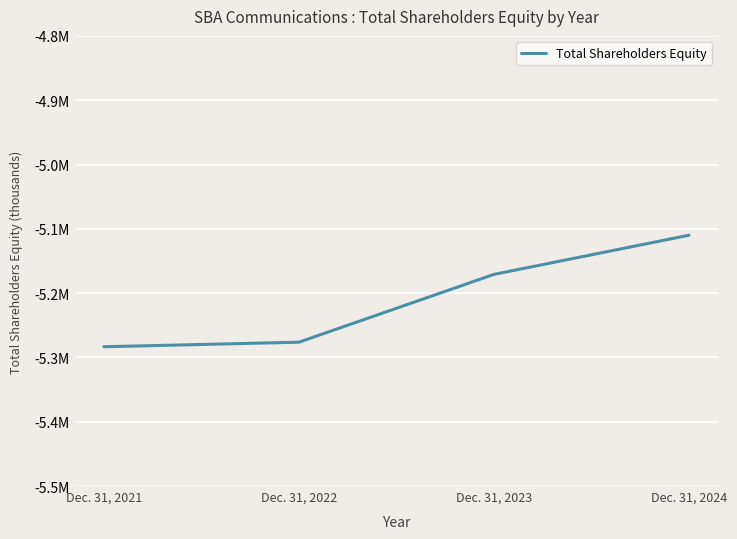

True or false: the data shows -5283404 at Dec. 31, 2021.

True